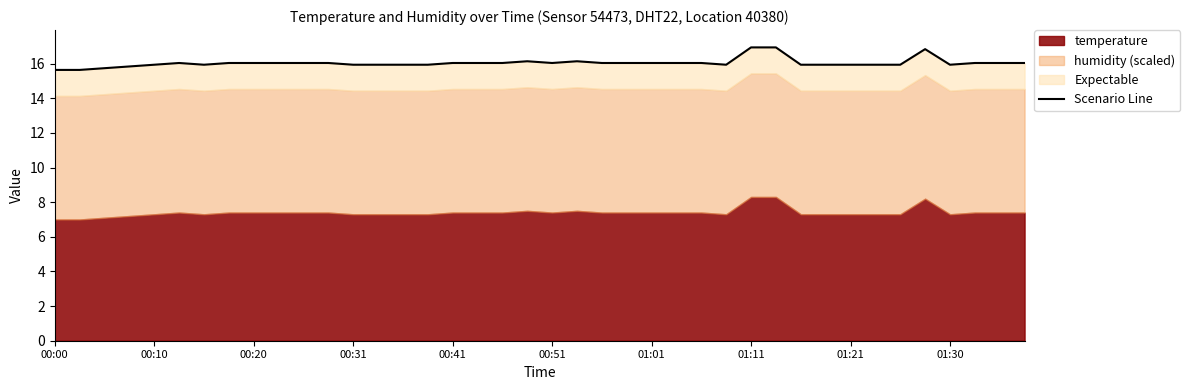

What is the maximum value shown in the chart?

16.9